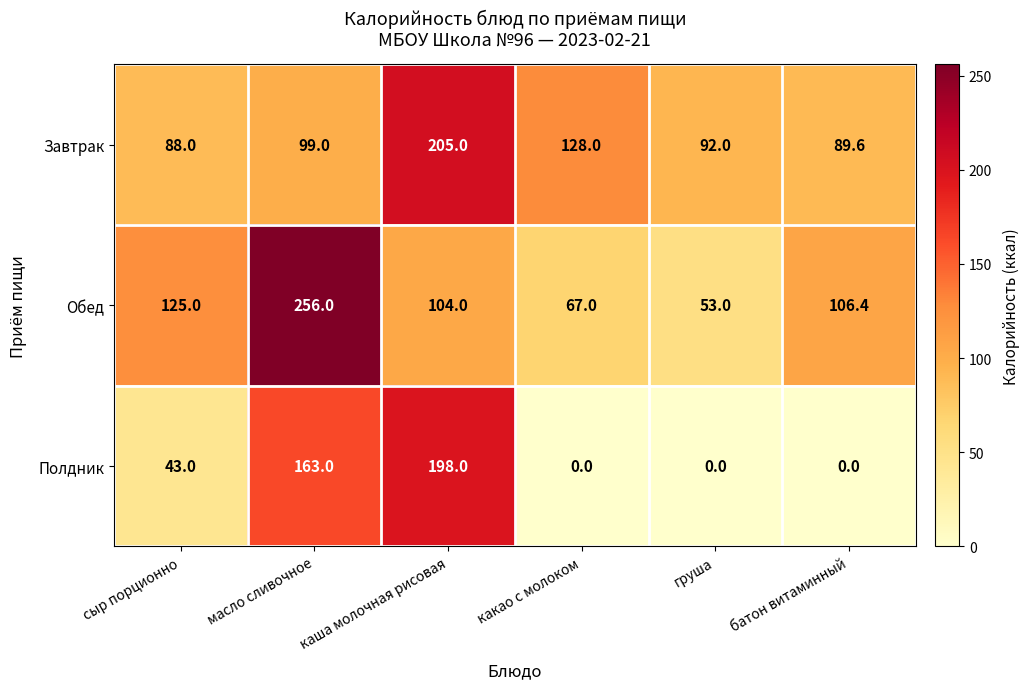

Between масло сливочное and каша молочная рисовая, which series saw the biggest shift?

Обед